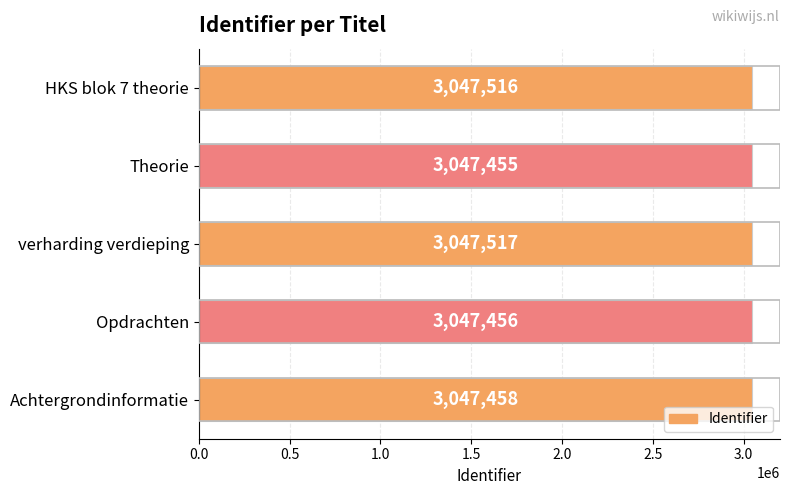

What is the label of the 4th bar from the top?

Opdrachten